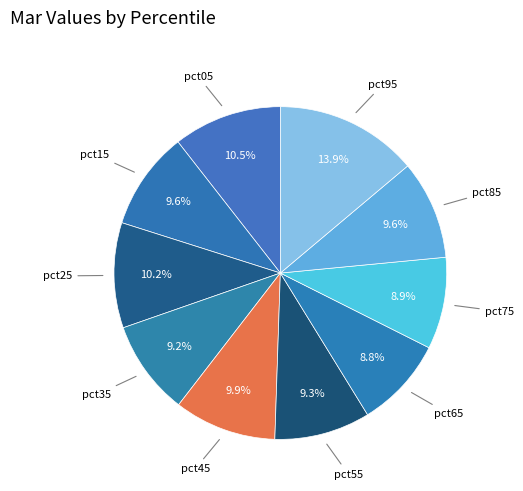

Does any single category account for the majority?

No